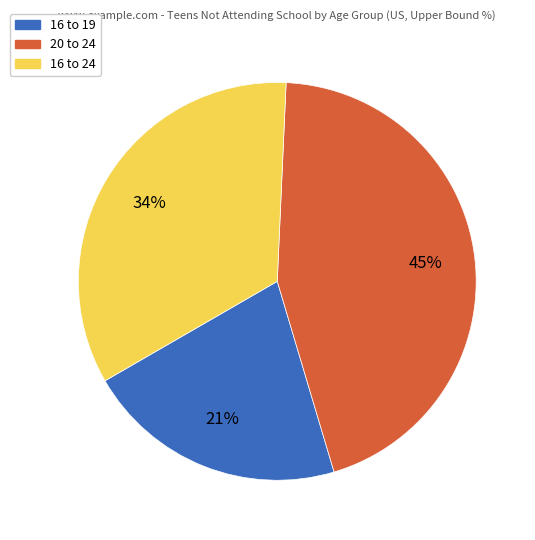

Rank the categories by value from highest to lowest.

20 to 24, 16 to 24, 16 to 19